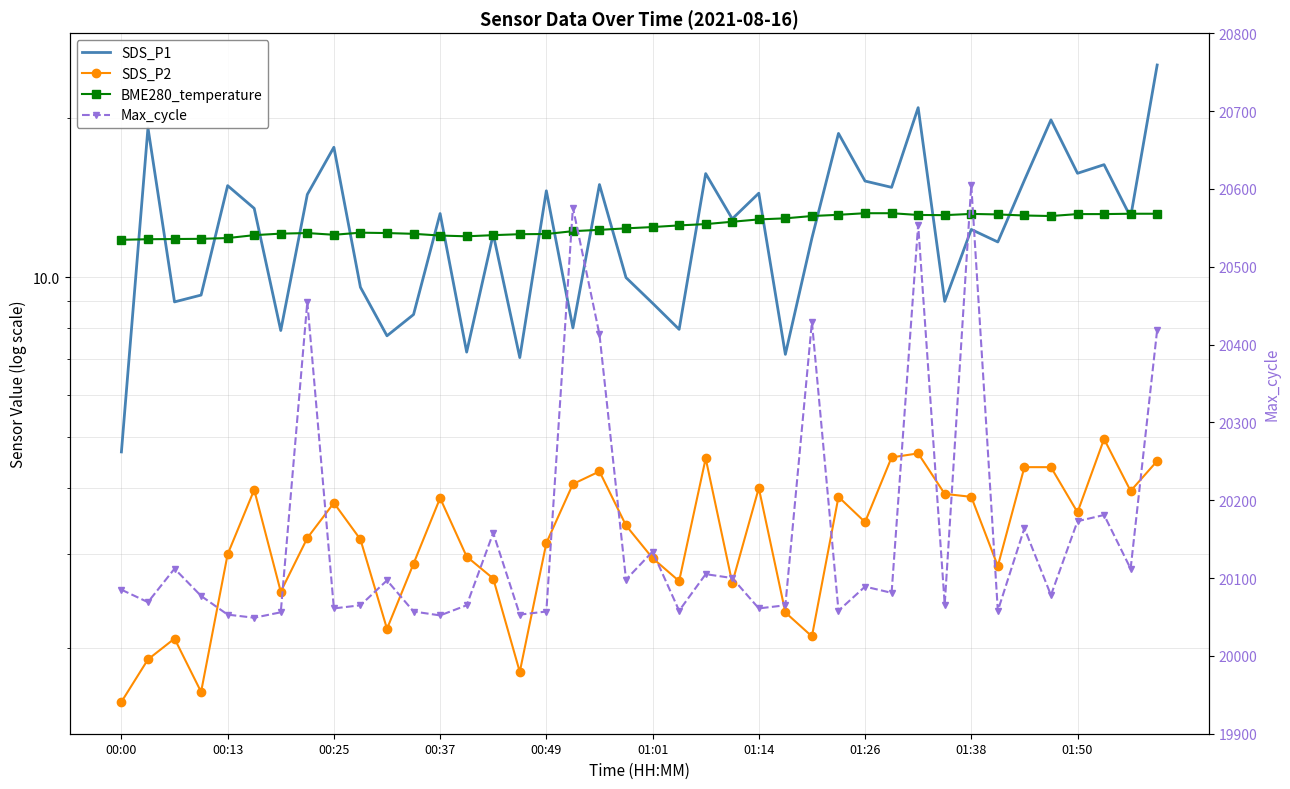

Which series has the largest total across all categories?

Max_cycle